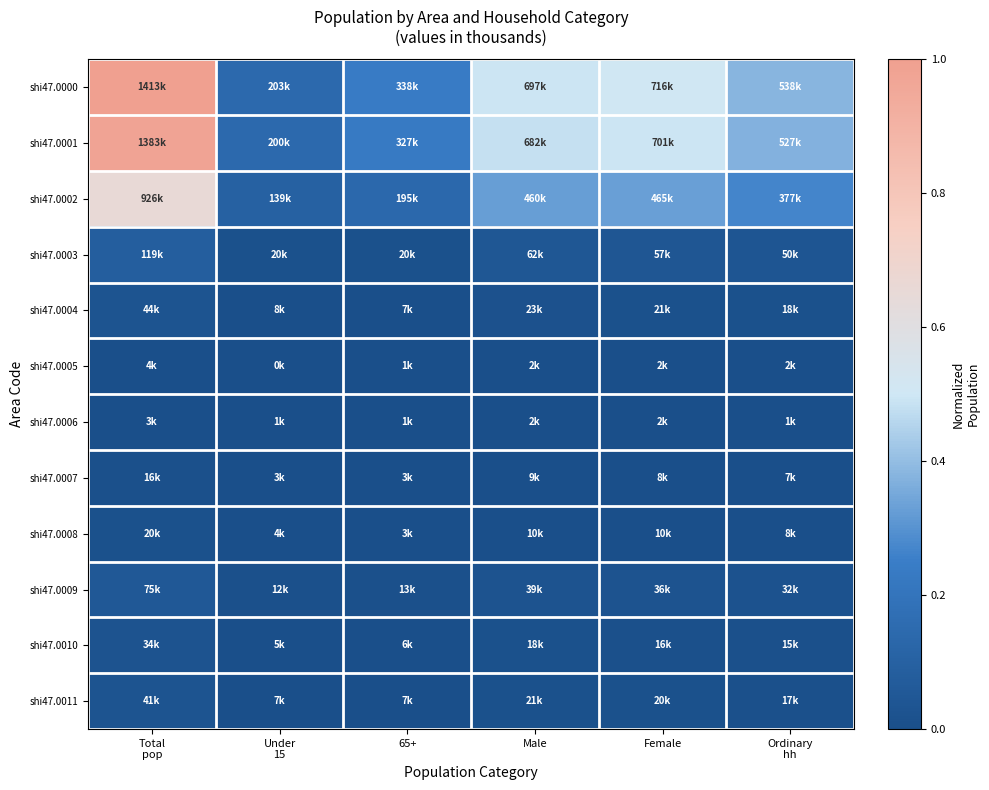

Which series changed the most between 65+ and Ordinary hh?

shi47.0001